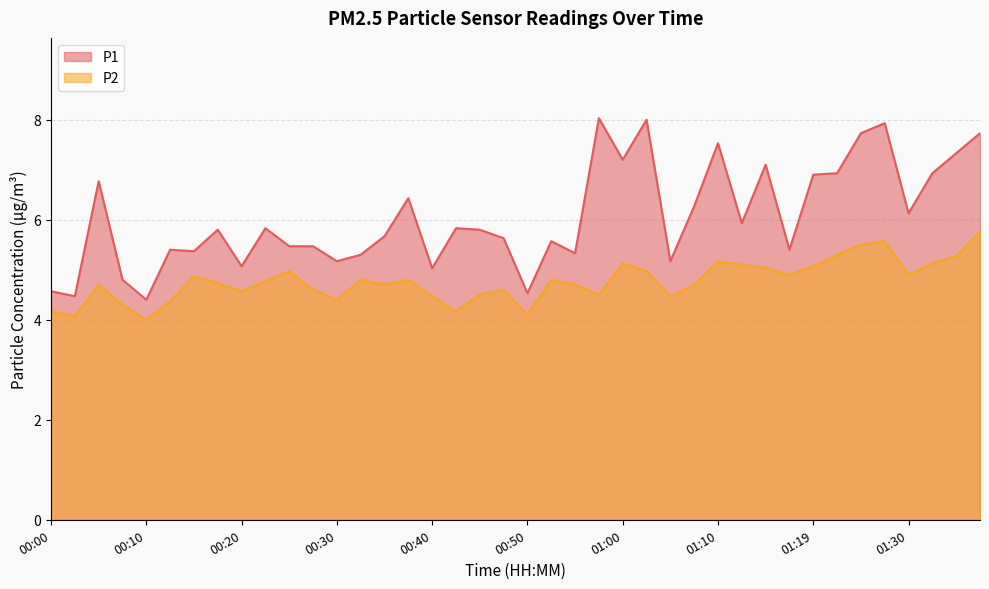

What is the lowest value of the P1 series?

4.4